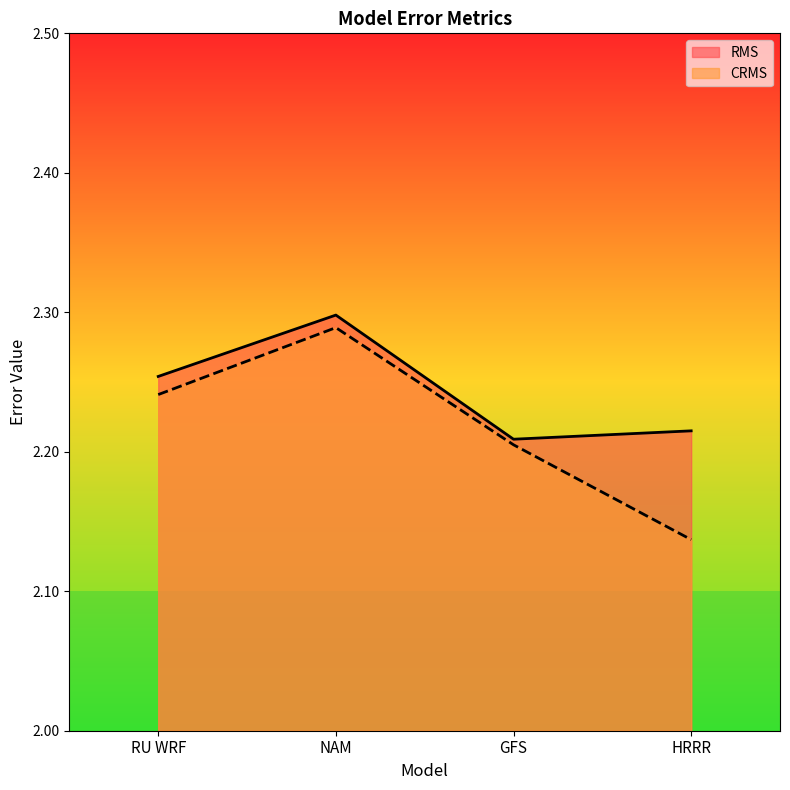

What is the label of the 1st point from the left?

RU WRF